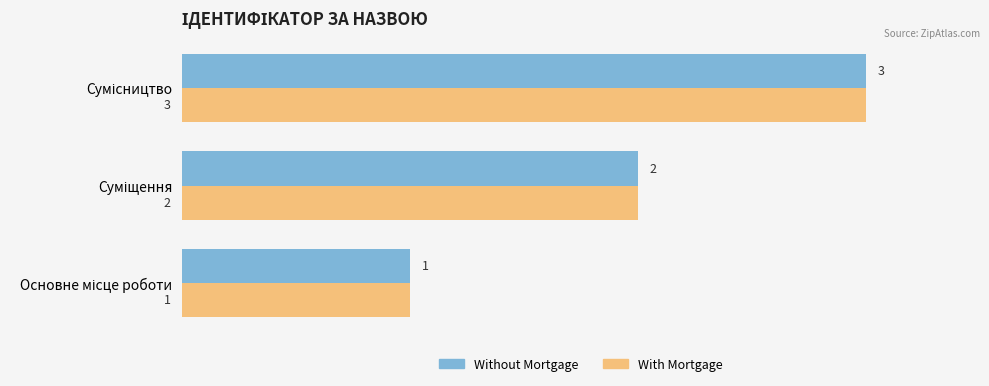

What is the highest value of the Without Mortgage series?

3